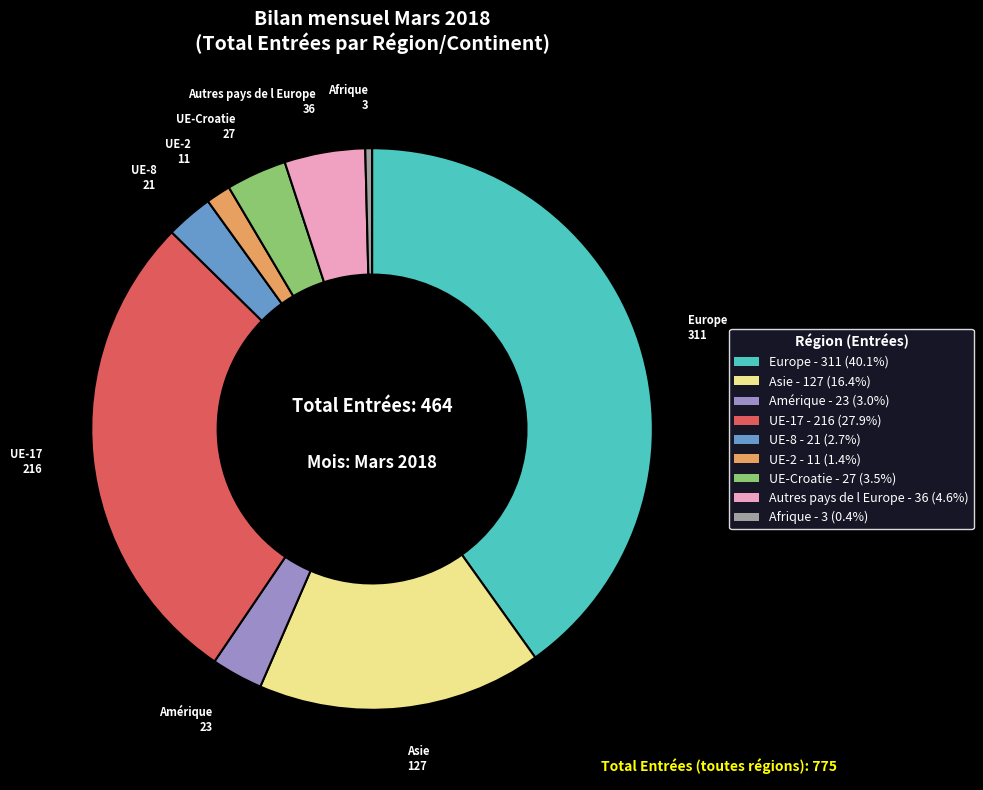

Does Europe - 311 (40.1%) represent more than half of the total?

No